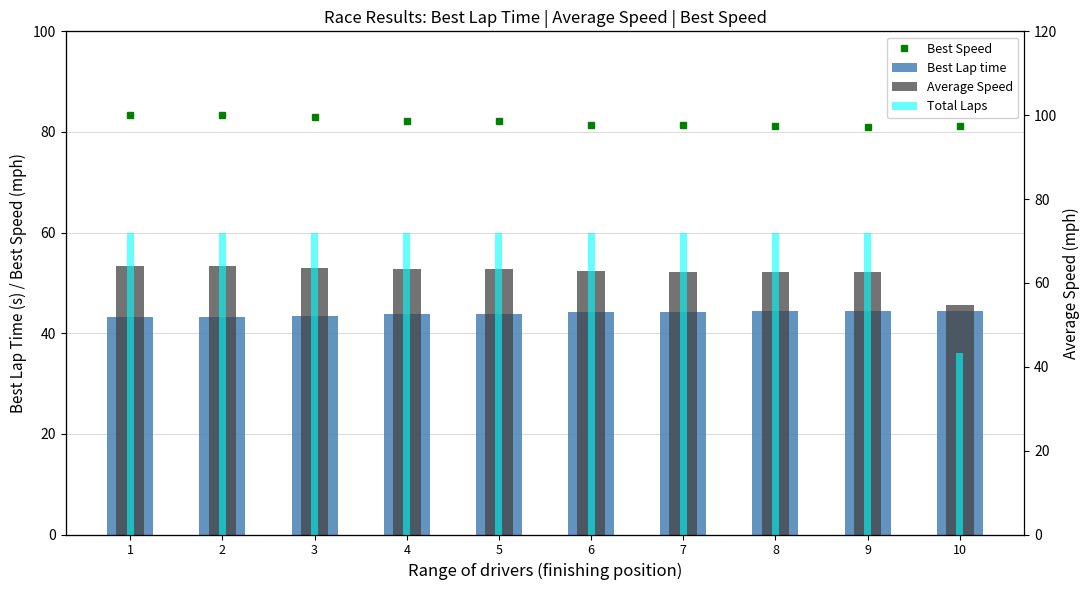

At which label does Average Speed reach its peak?

1